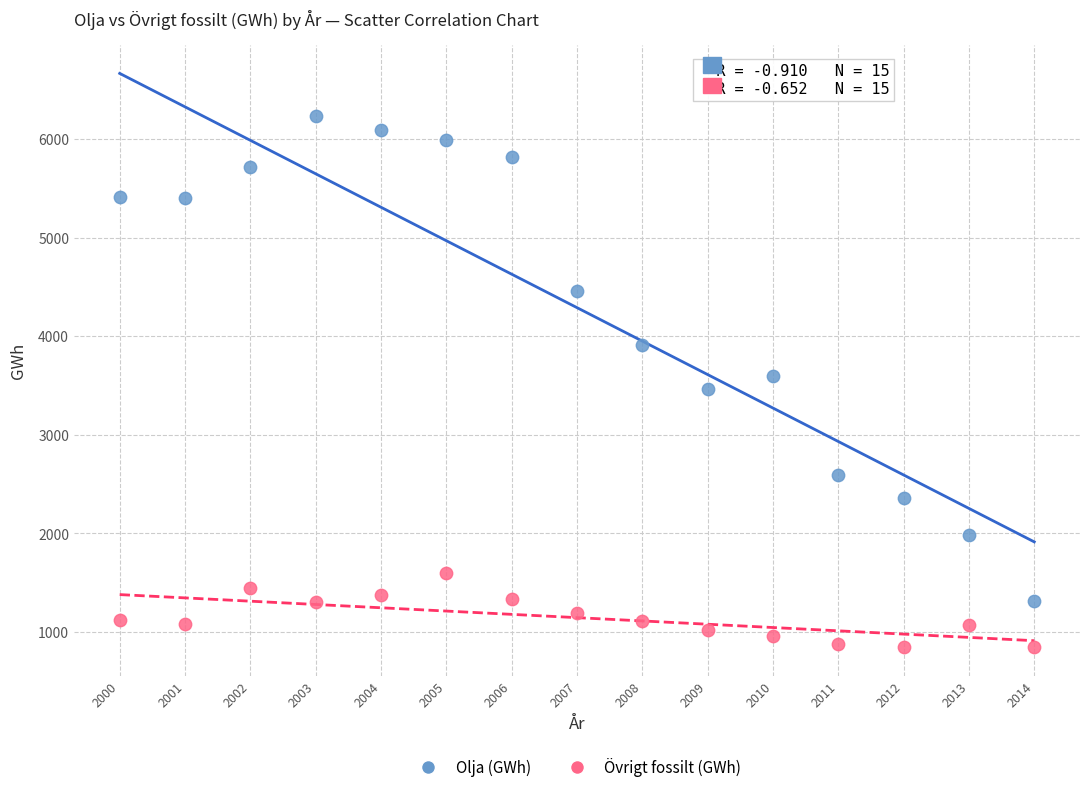

Across all data points, what is the range of X values (max minus min)?

14